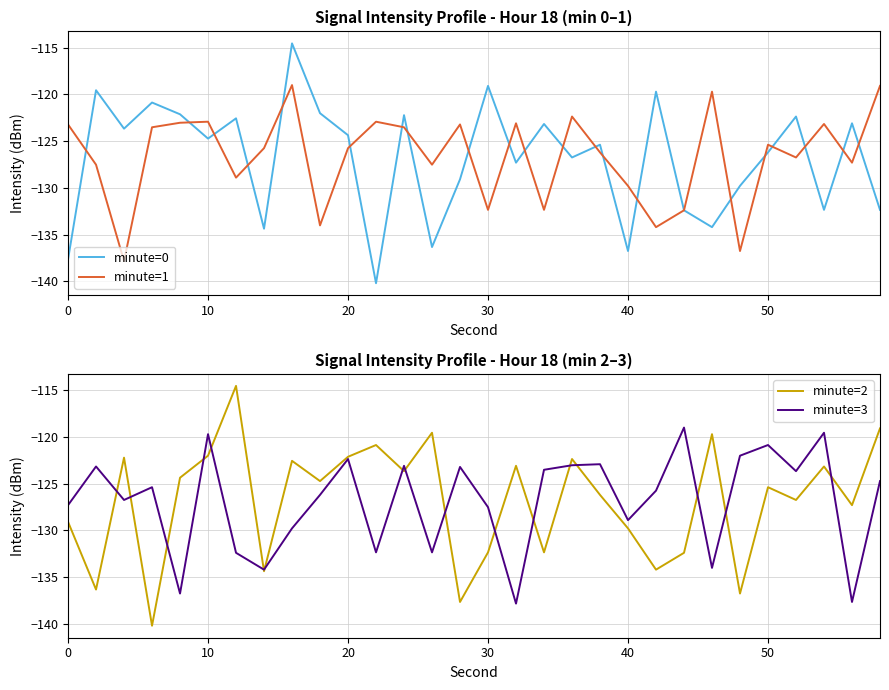

What is the difference between the maximum and minimum values in the minute=0 series?

25.7